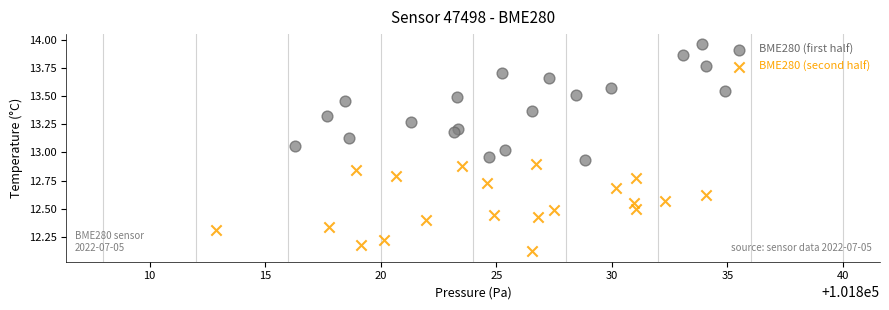

Which series has the largest Y range (max minus min)?

BME280 (first half)